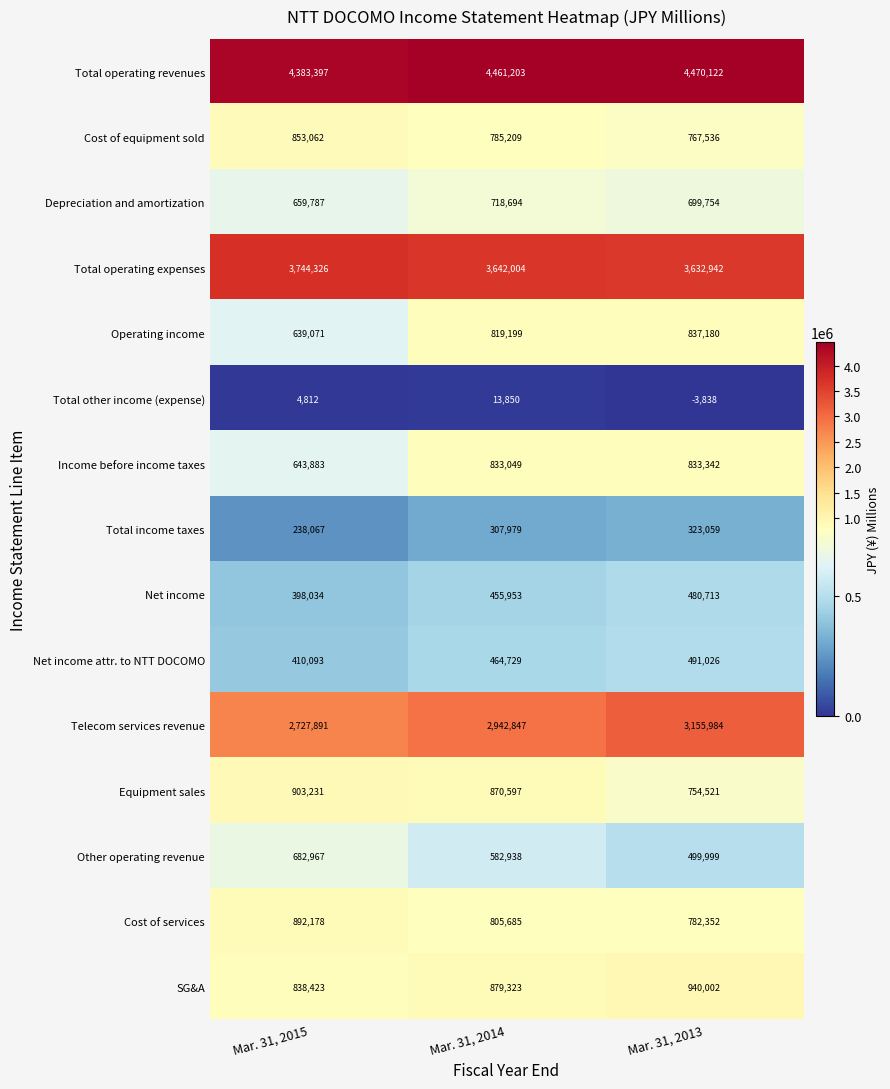

What is the total value across all series at Mar. 31, 2014?

18583259